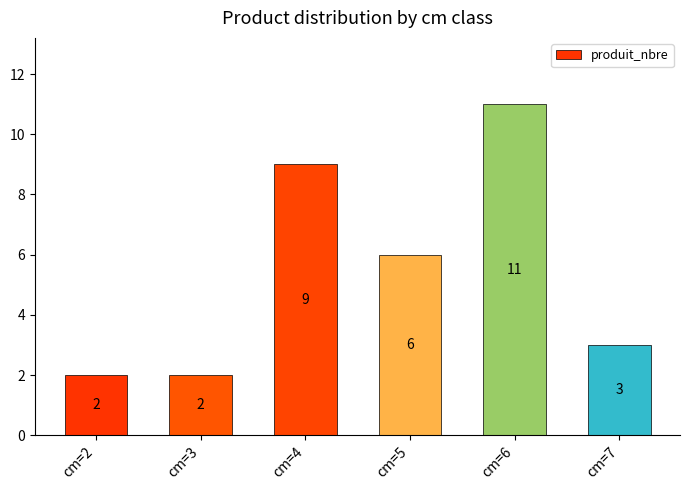

Where is the data nearest to the value 6?

cm=5